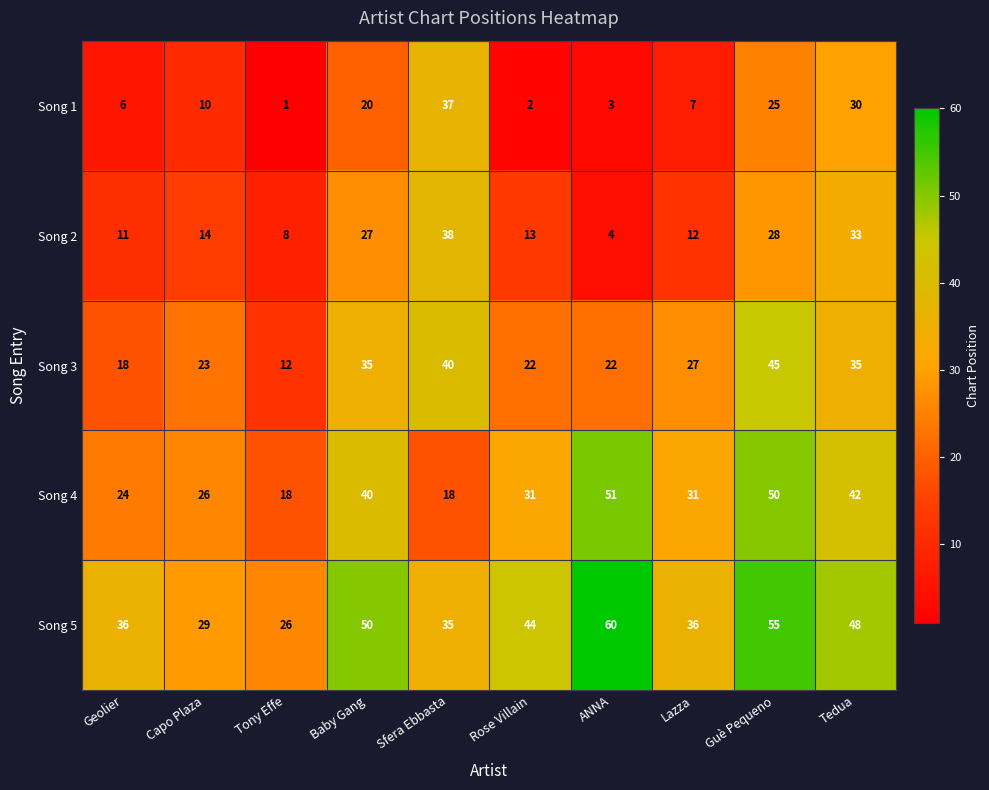

What is the total value across all series at Sfera Ebbasta?

168